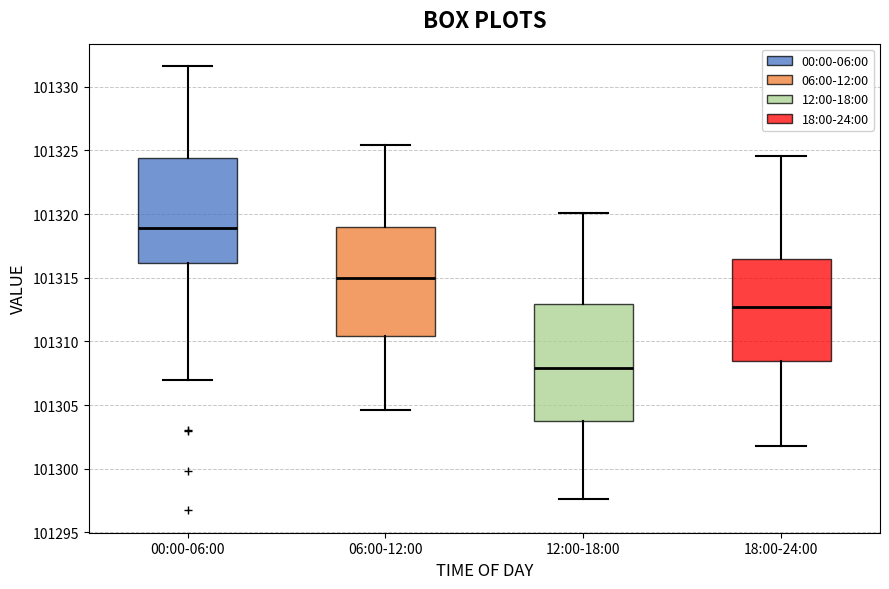

Which box's median line is the highest?

00:00-06:00